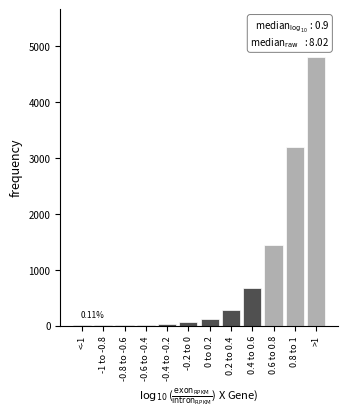

What is the change in value from 0.8 to 1 to >1?

+1600